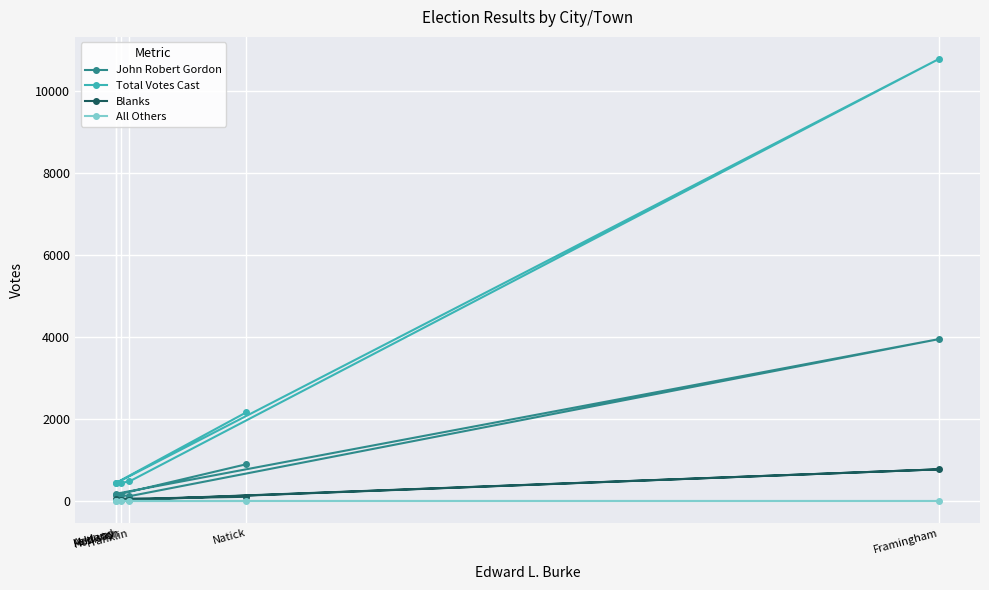

What is the label of the 4th point from the right?

Holliston